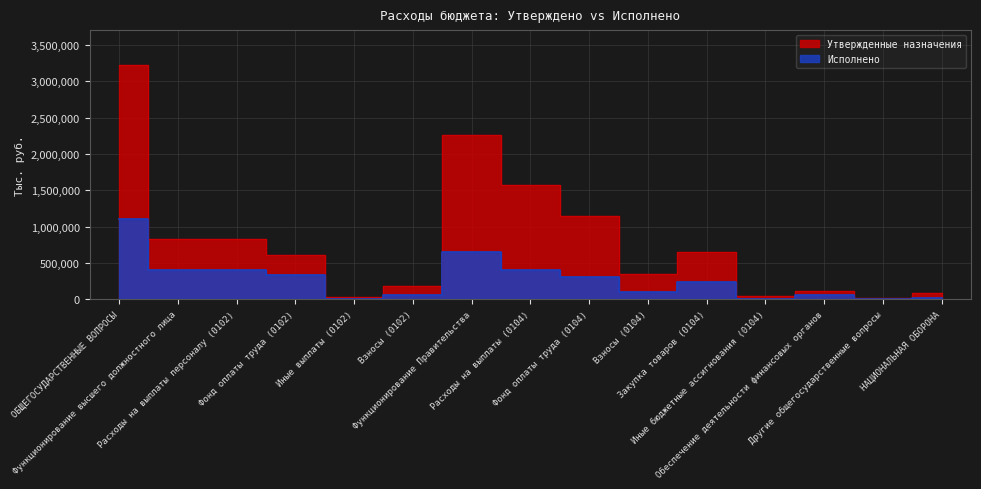

In Исполнено, how many points are higher than both neighbors (excluding endpoints)?

3